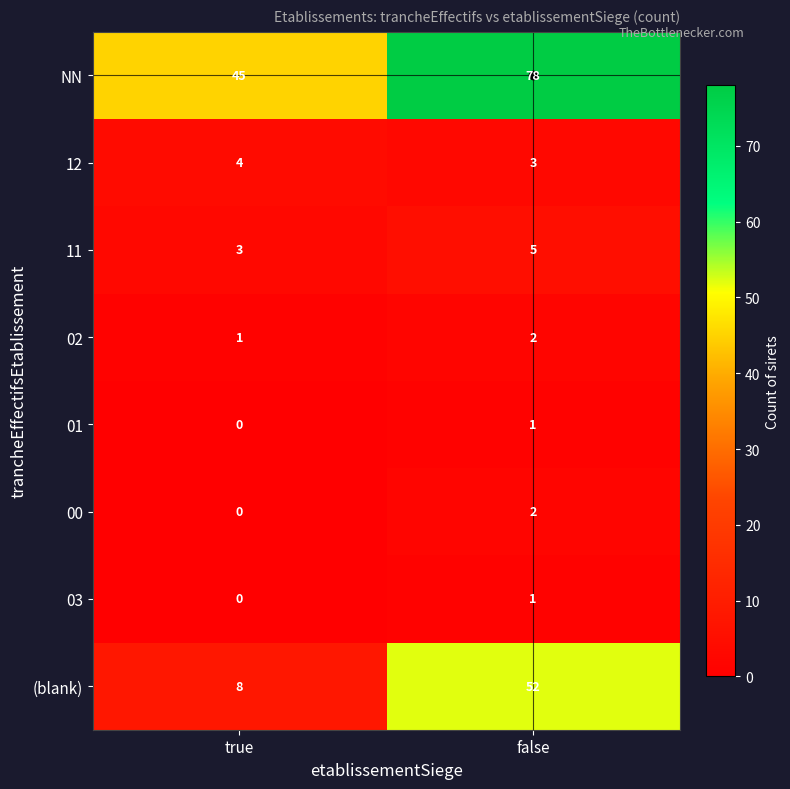

Which series has the largest range (max minus min)?

(blank)